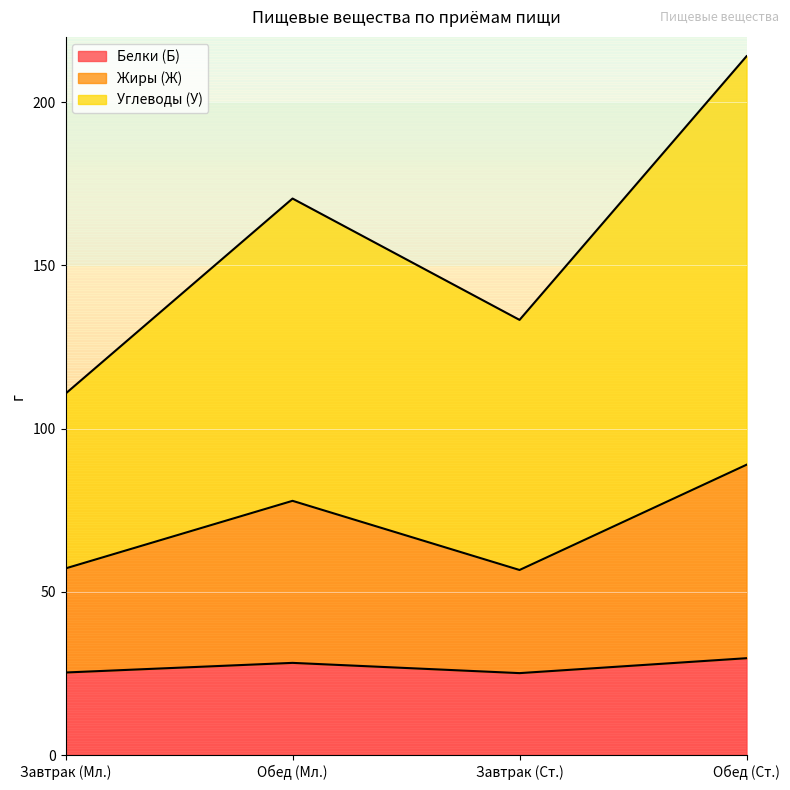

What is the lowest value of the Белки (Б) series?

25.1